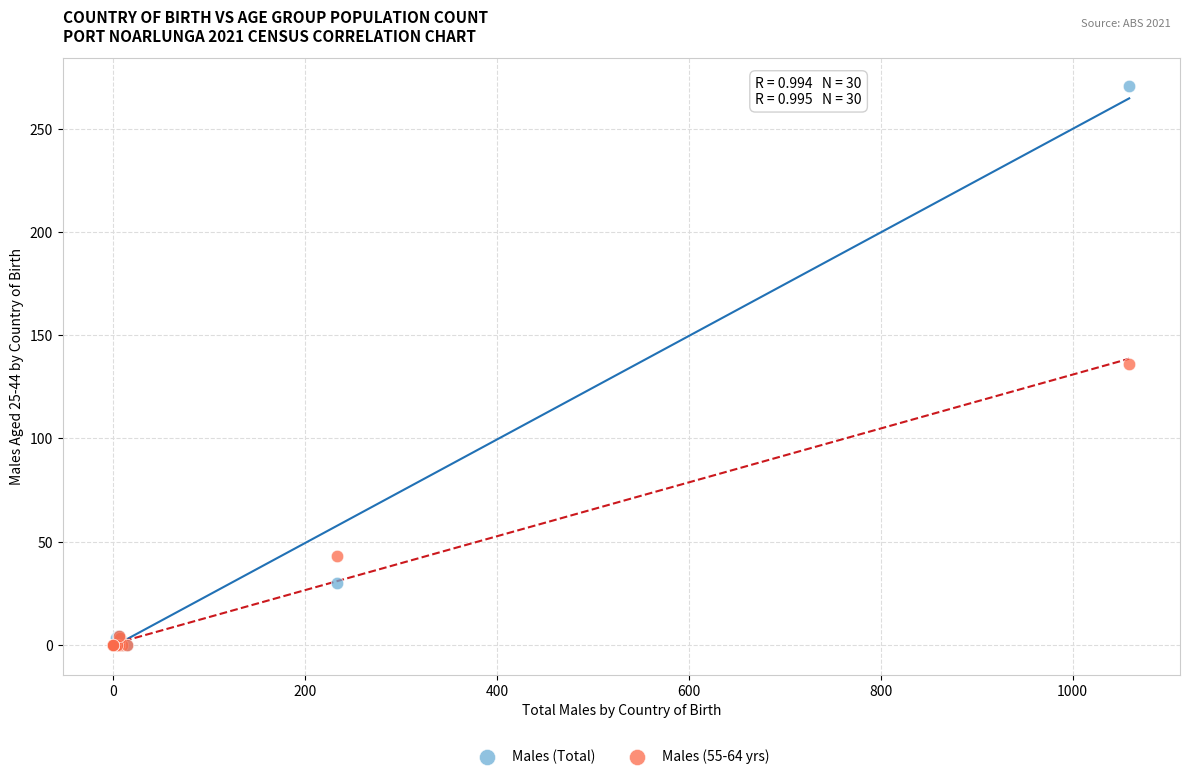

Which series has the largest Y range (max minus min)?

Males (Total)